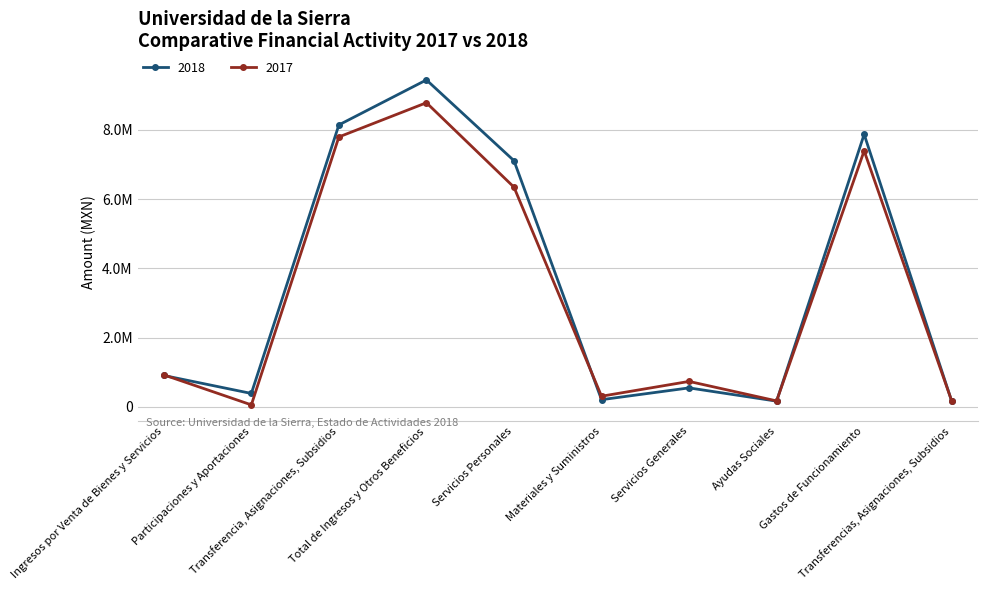

Is this an area chart (filled region under the line)?

No